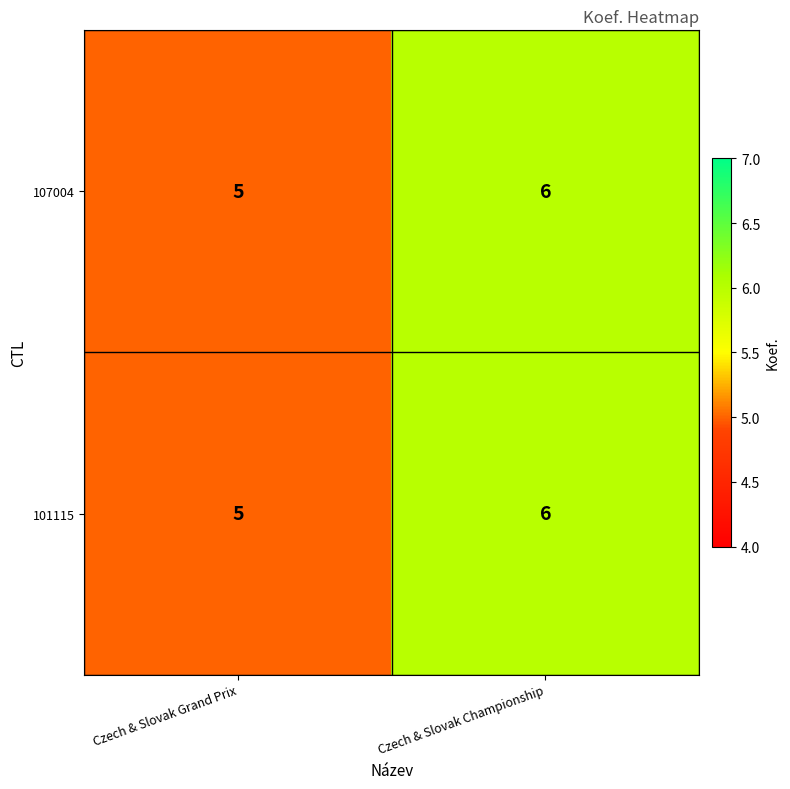

How many data points does each series have?

2